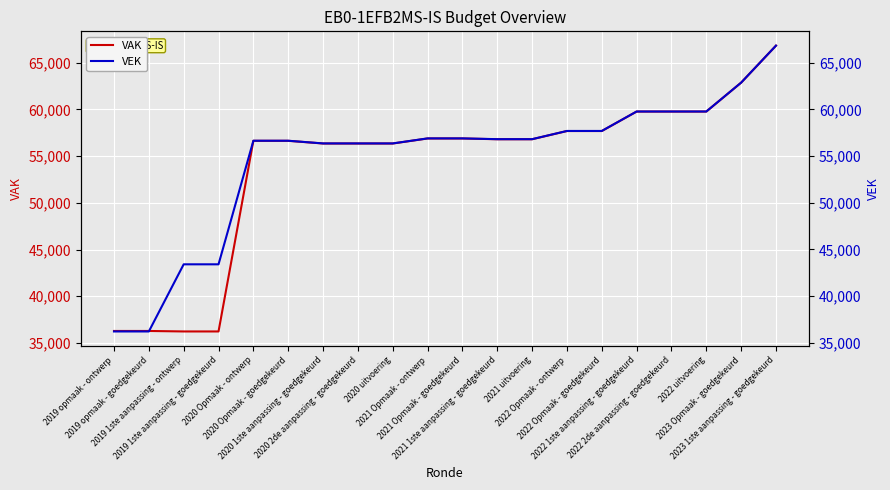

What are all the series names shown in the legend?

VAK, VEK